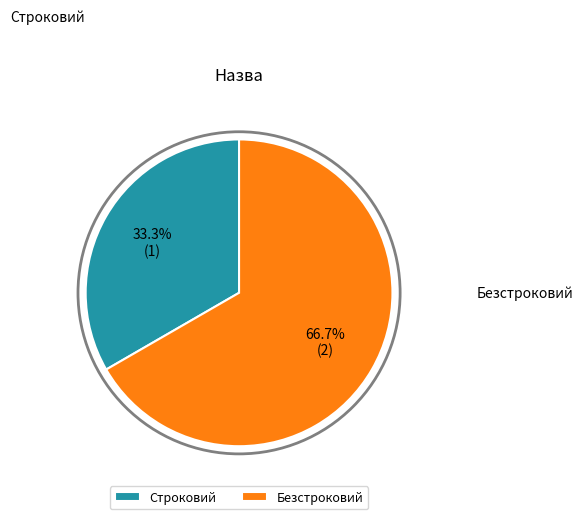

How many segments does this pie chart have?

2